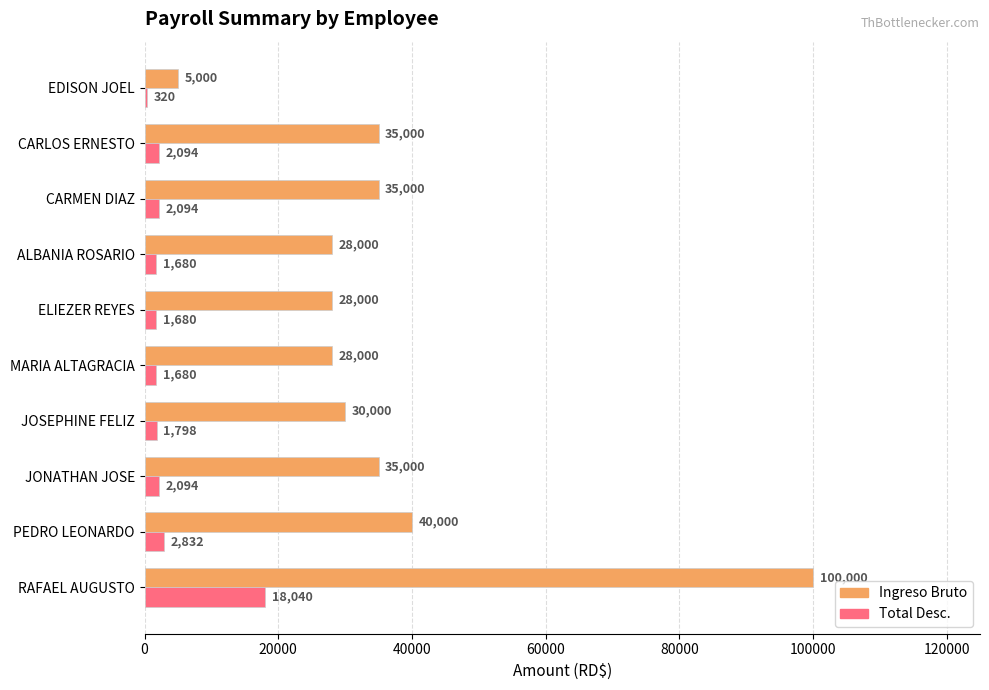

Which series has the largest total across all categories?

Ingreso Bruto